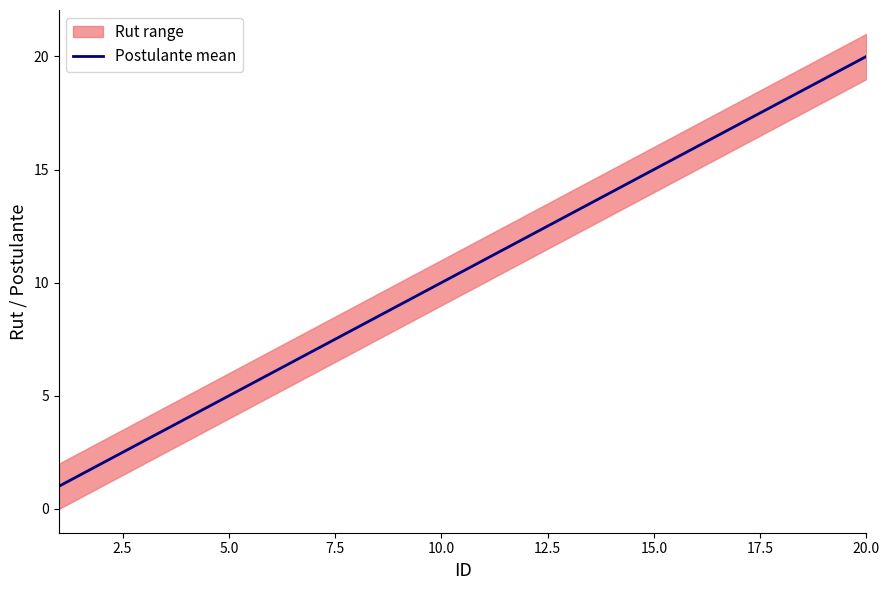

How many lines are shown in the chart?

1